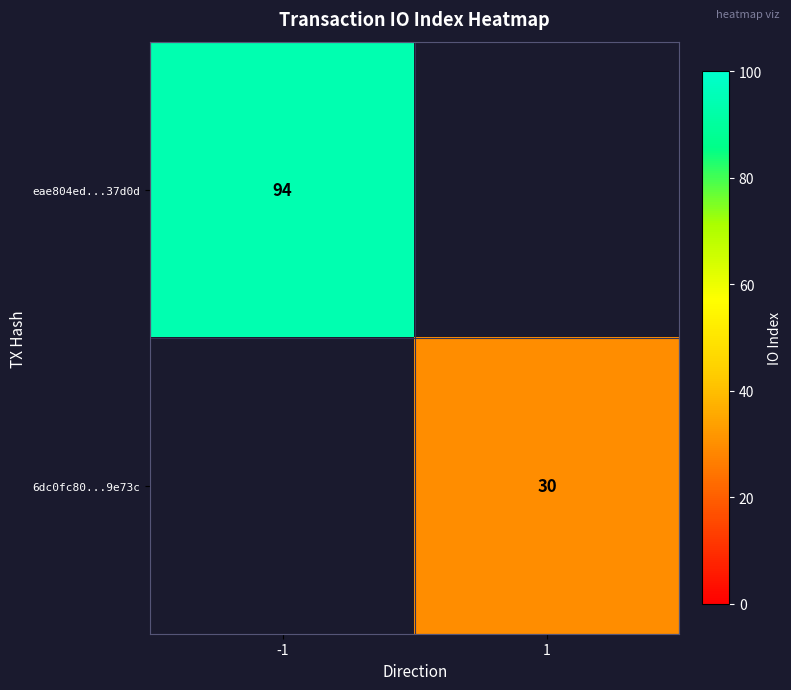

True or false: 6dc0fc80...9e73c has a value of 30 at 1.

True